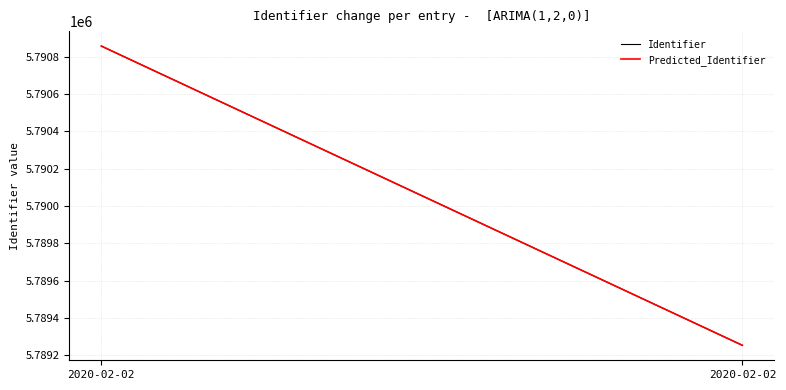

What is the approximate value of Identifier at 2020-02-02, to the nearest 50?

5790850